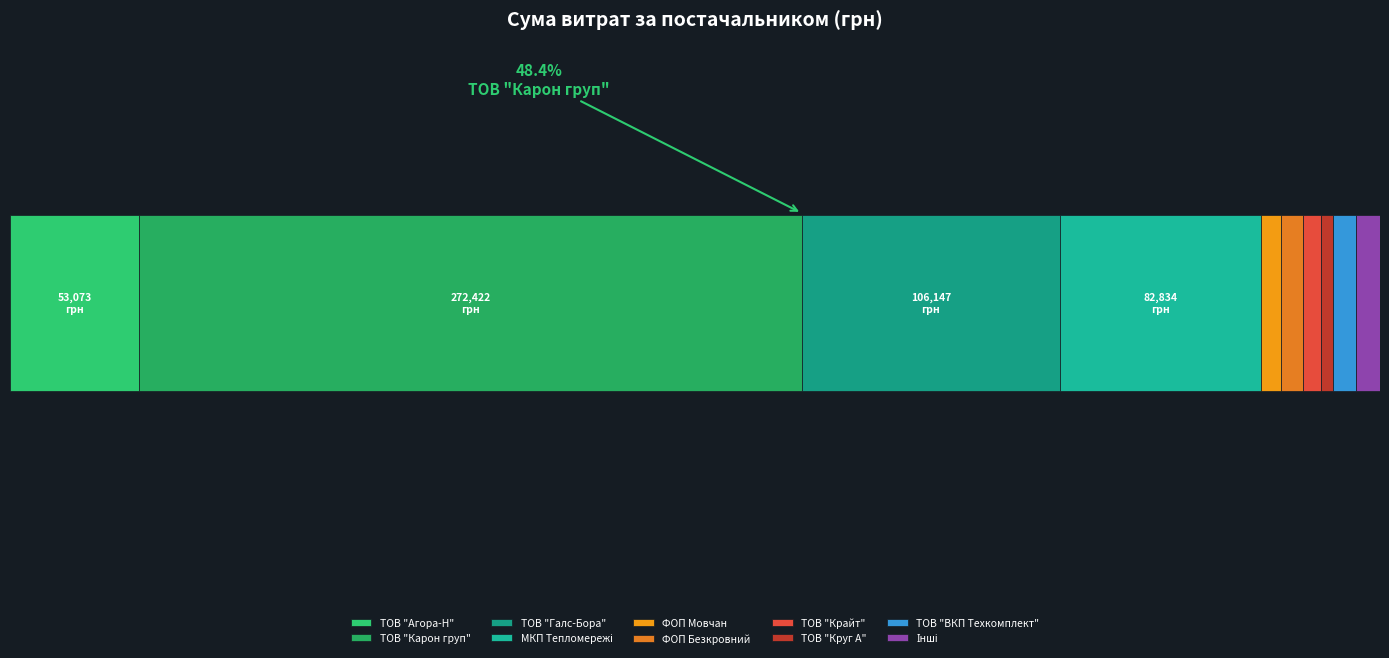

What is the label of the 10th bar from the right?

ТОВ "Агора-Н"